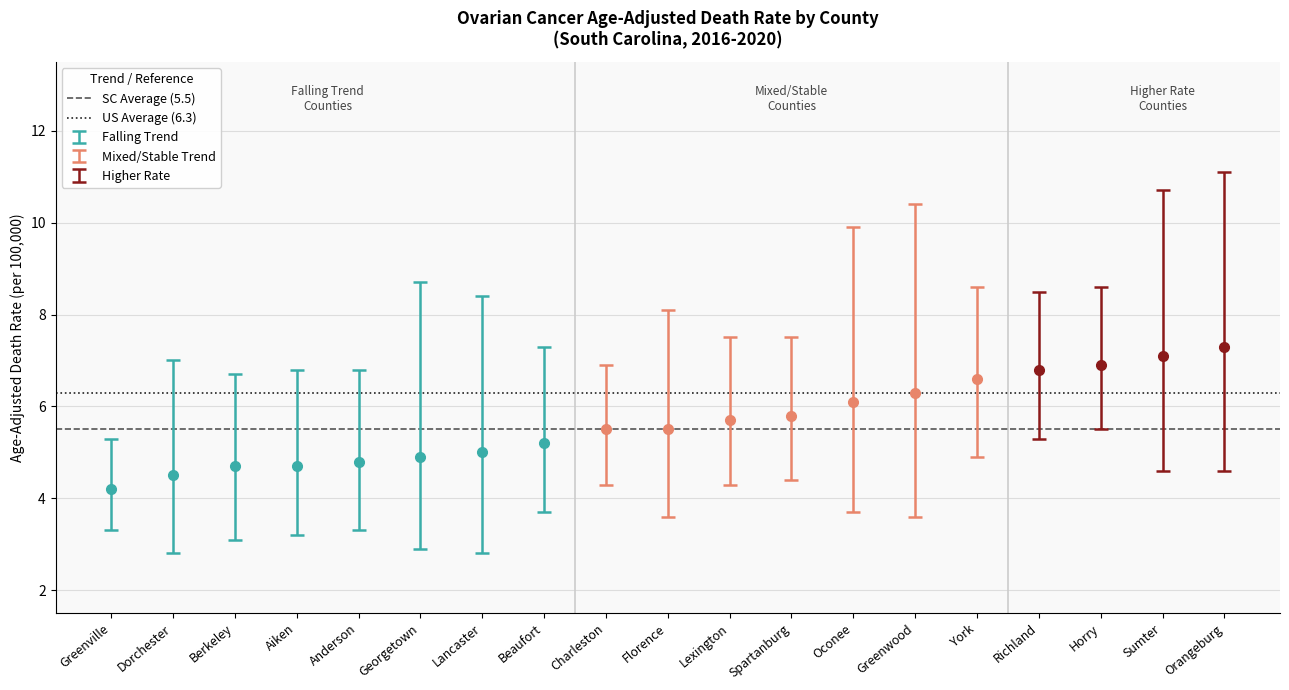

True or false: US Average (6.3) has a value of 6.3 at Dorchester.

True